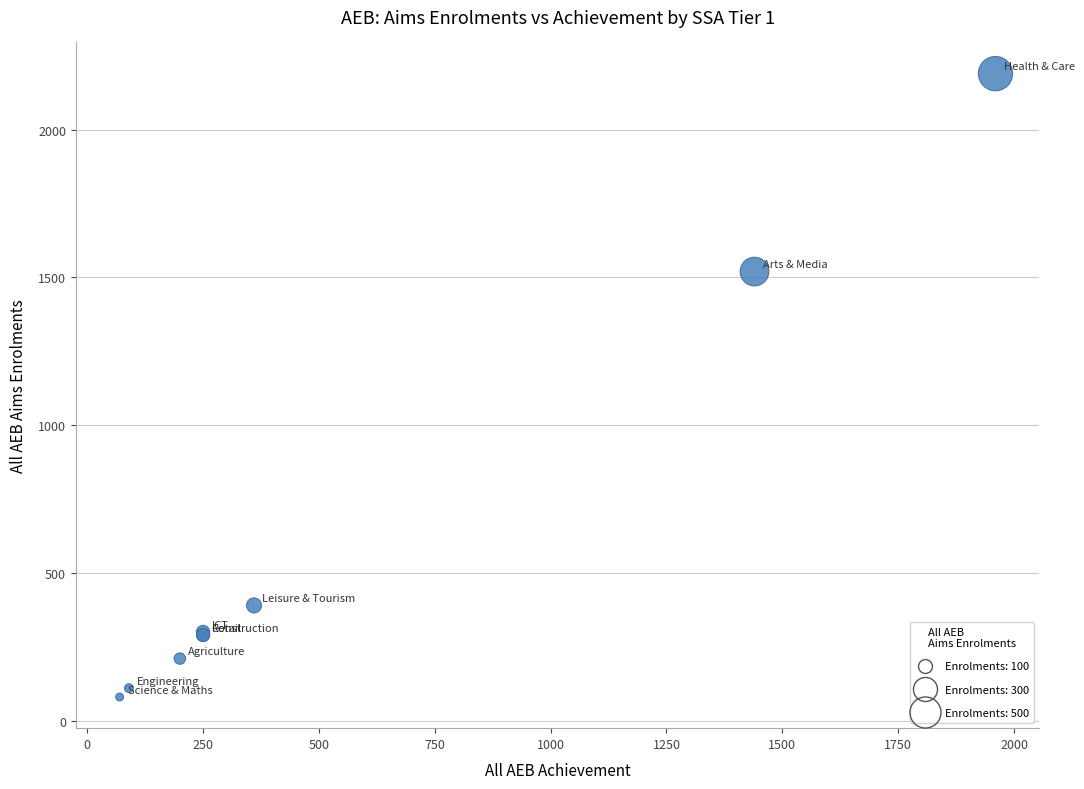

What Y value in the scatter plot is closest to 1135?

1520